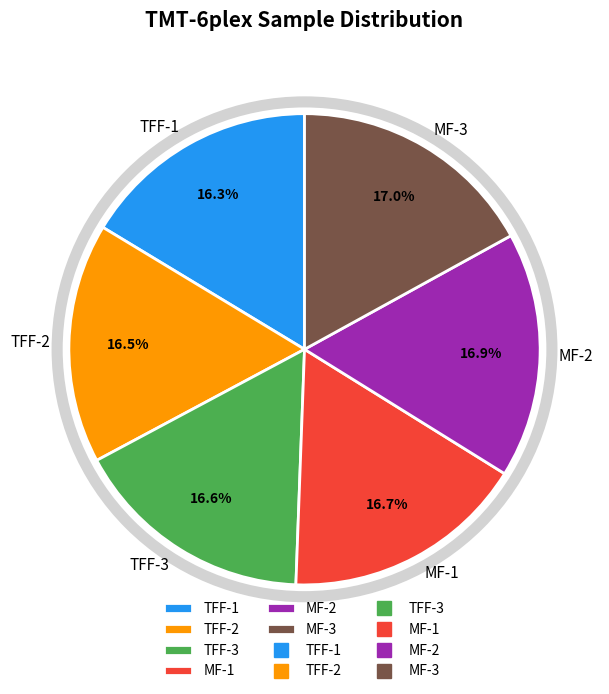

Count the number of slices in the pie.

6